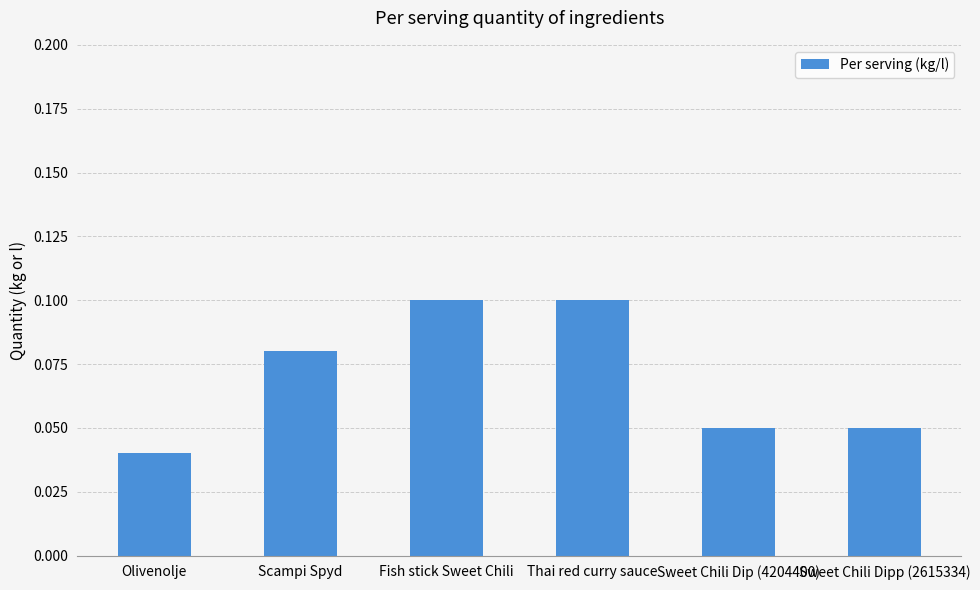

The value at Fish stick Sweet Chili is 0.0. True or false?

False